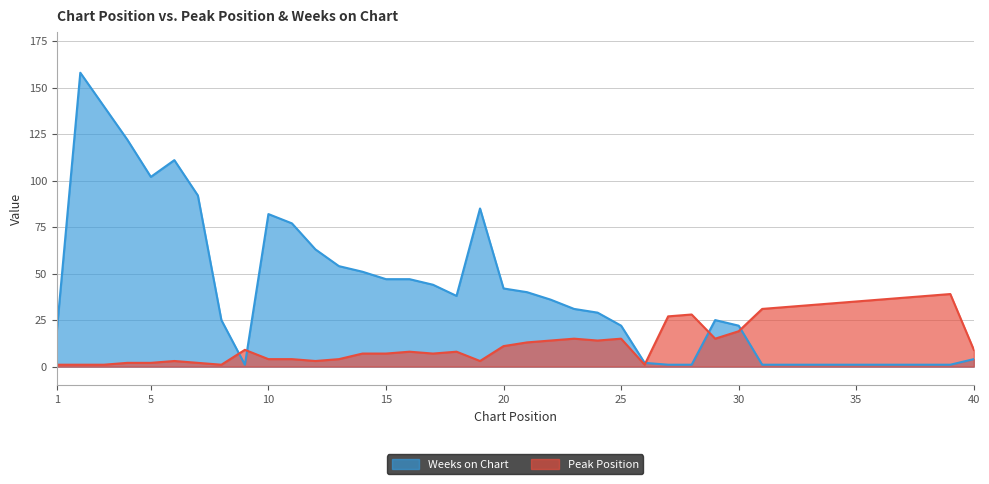

The Peak Position series shows 38 at 38. True or false?

True